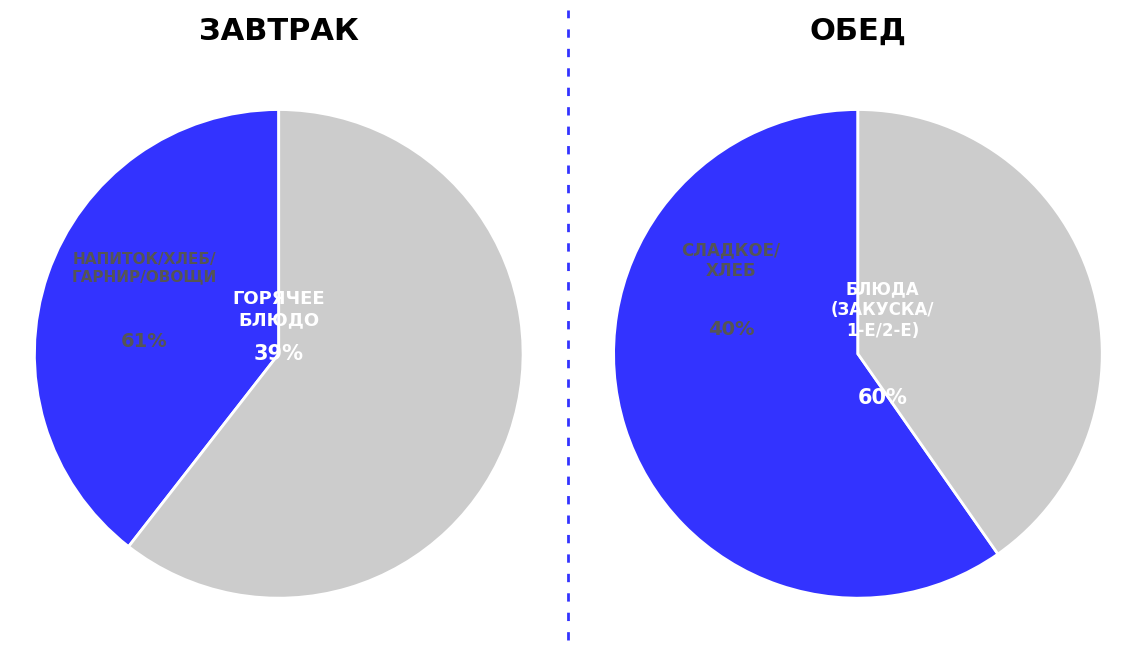

Combined, do 3 and 4 account for over 50%?

No